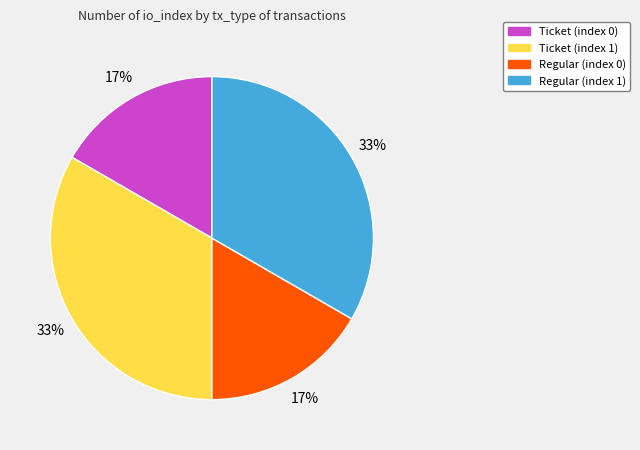

How many segments does this pie chart have?

4